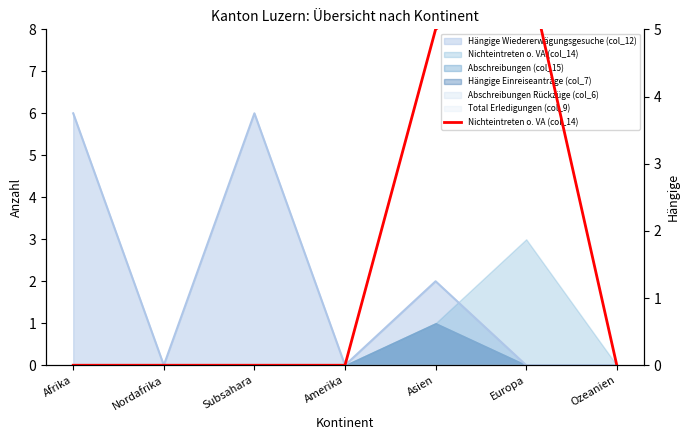

Between Europa and Nordafrika, which is larger?

Europa